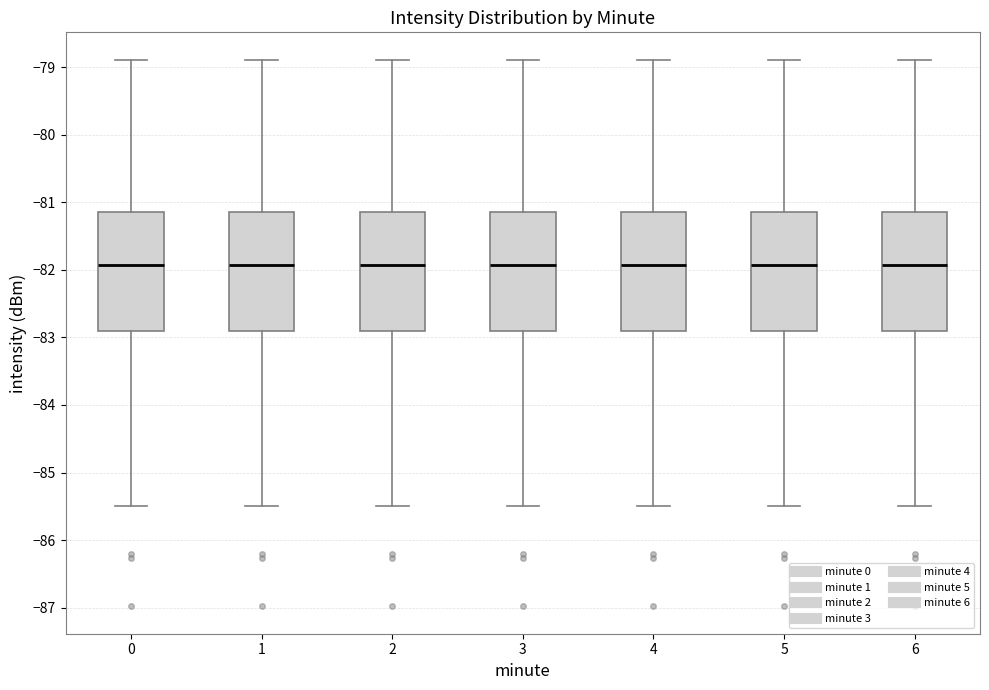

Where is the upper edge of the box at x = 6 on the y-axis? The values are not printed on the chart, so give them approximately, as read against the axis.

-81.1